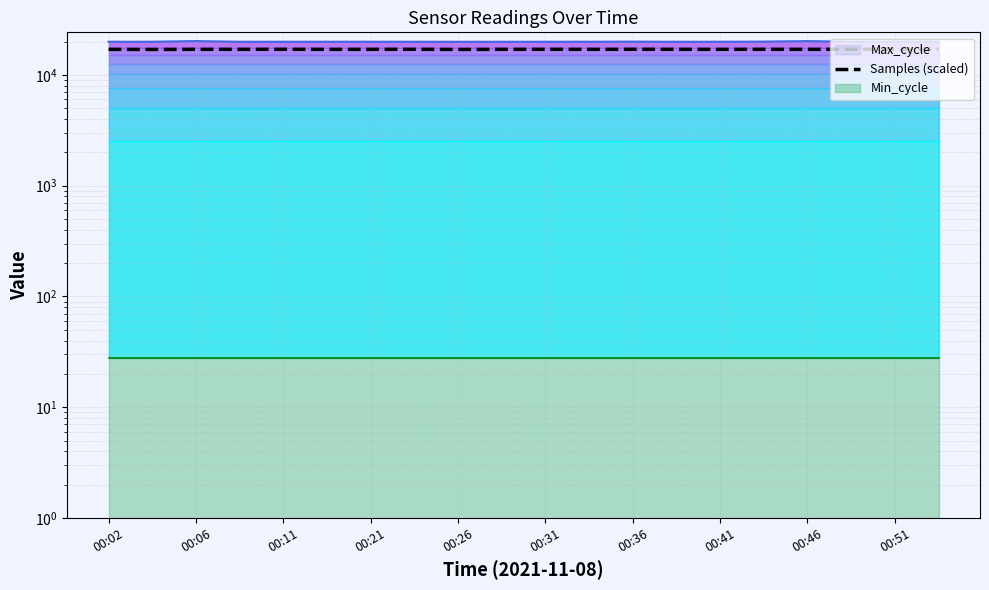

What is the value of the Samples (scaled) point at the 8th from the left?

17041.2